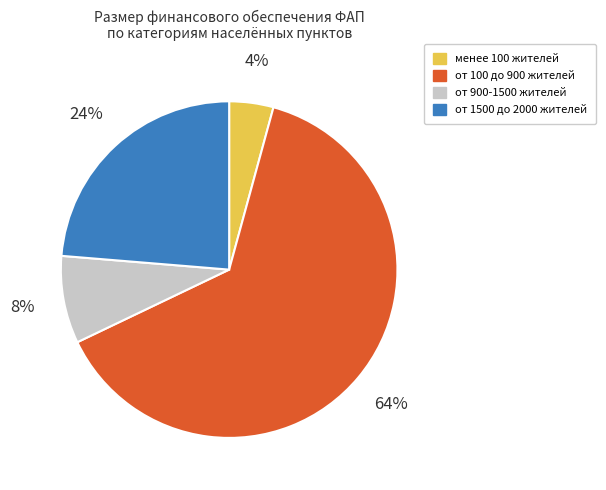

Is it true that от 100 до 900 жителей is 72% of the pie?

False